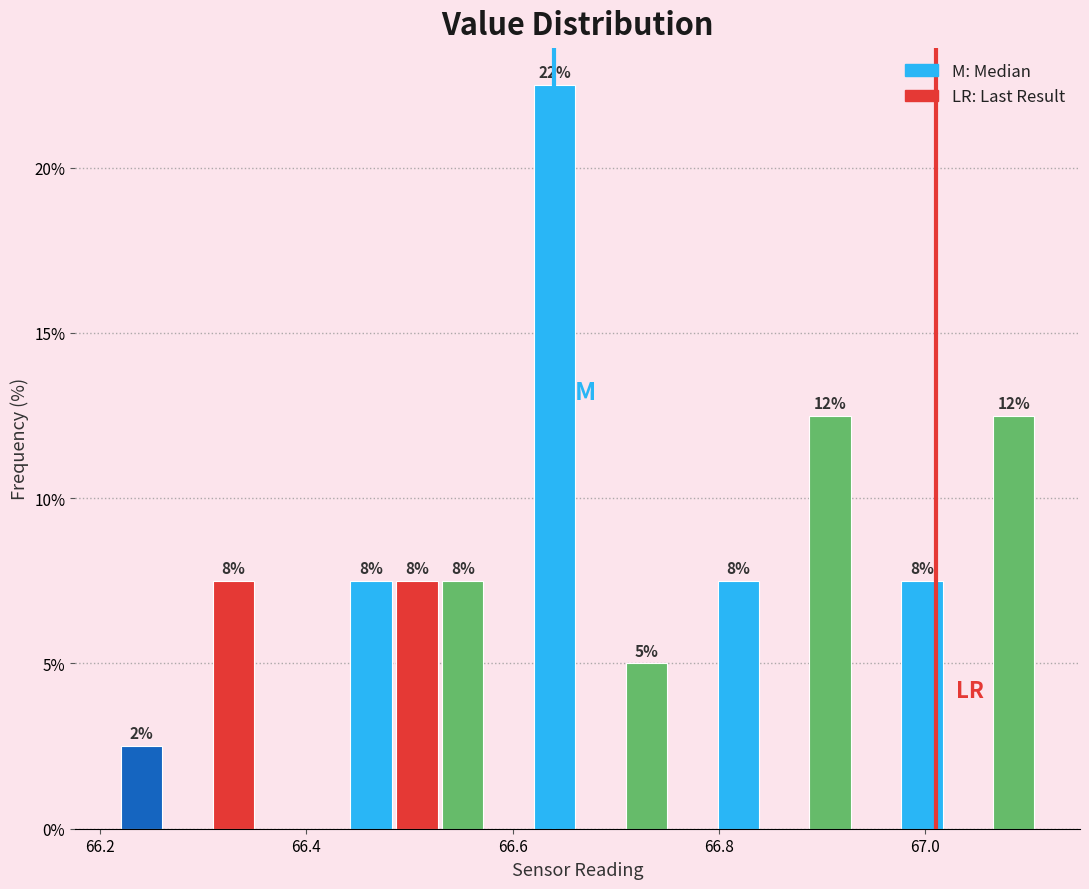

Around what value on the x-axis is the tallest bar? Give the approximate position of its centre, as read against the axis.

66.64